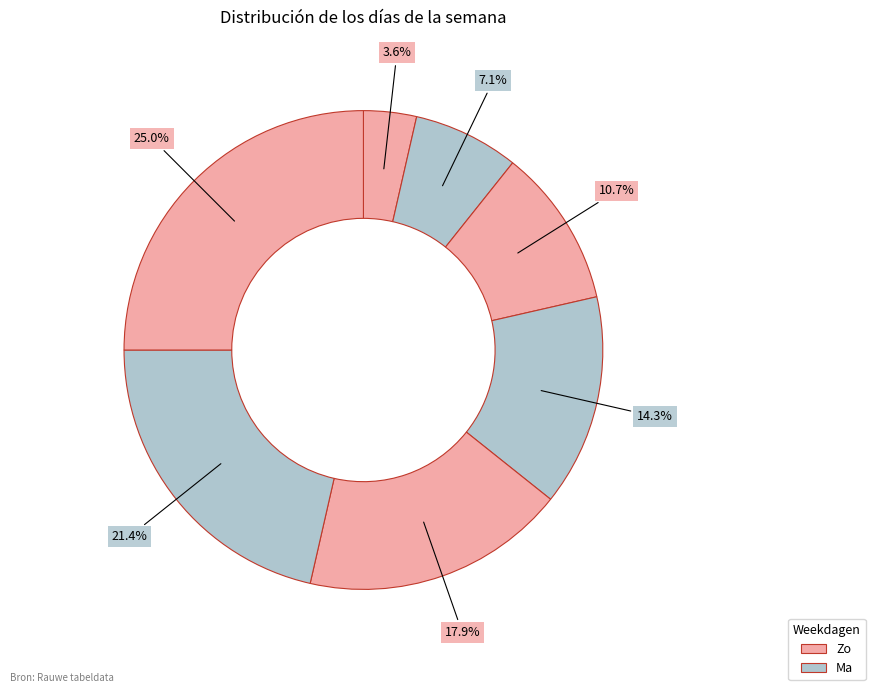

Which category has the smallest portion of the pie?

Zo